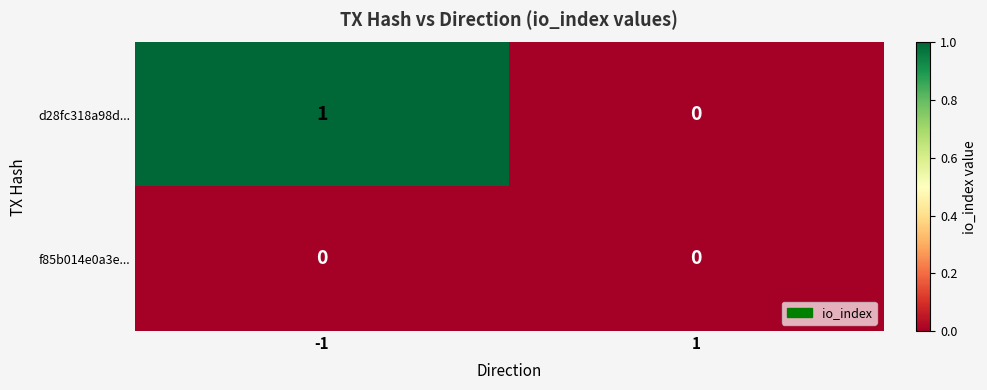

The value of d28fc318a98d... at 1 is 1. True or false?

False